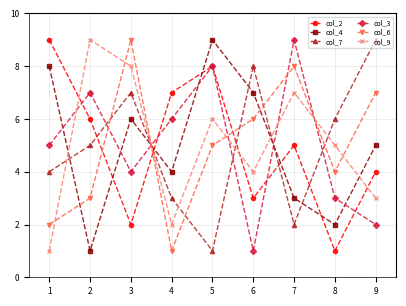

Rank the categories by col_4 value from lowest to highest.

2, 8, 7, 4, 9, 3, 6, 1, 5